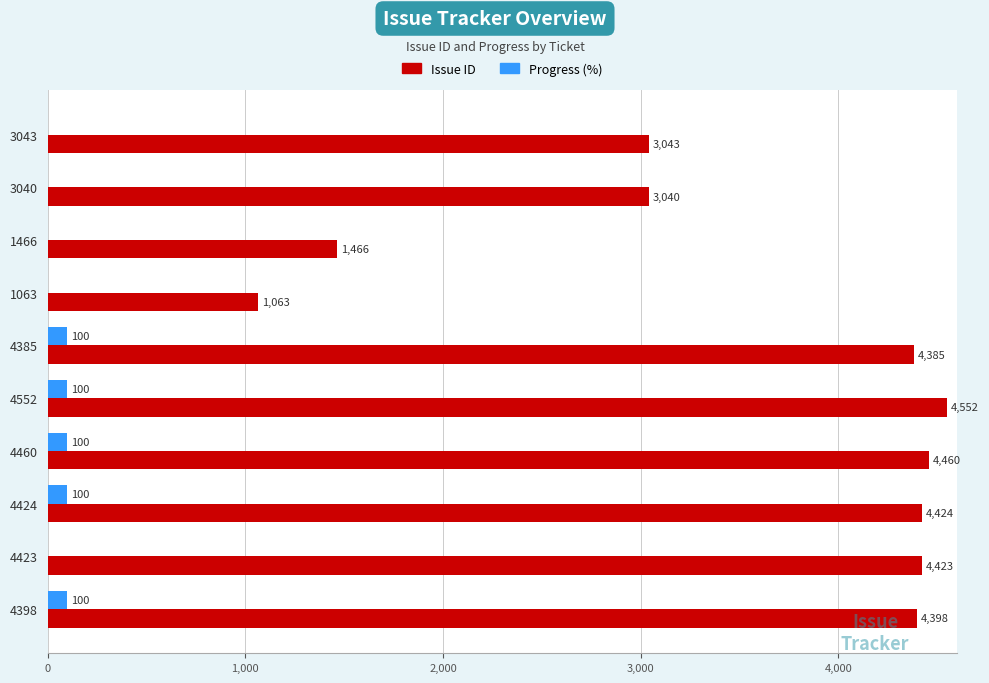

Which series has the largest total across all categories?

Issue ID